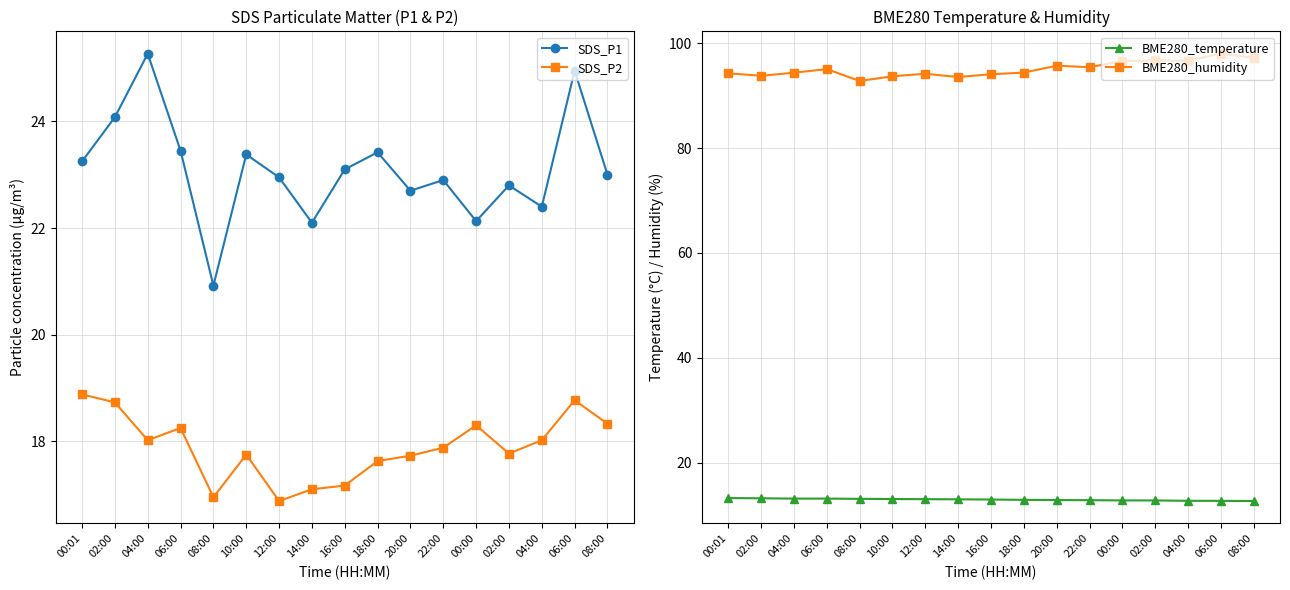

What are all the series names shown in the legend?

SDS_P1, SDS_P2, BME280_temperature, BME280_humidity